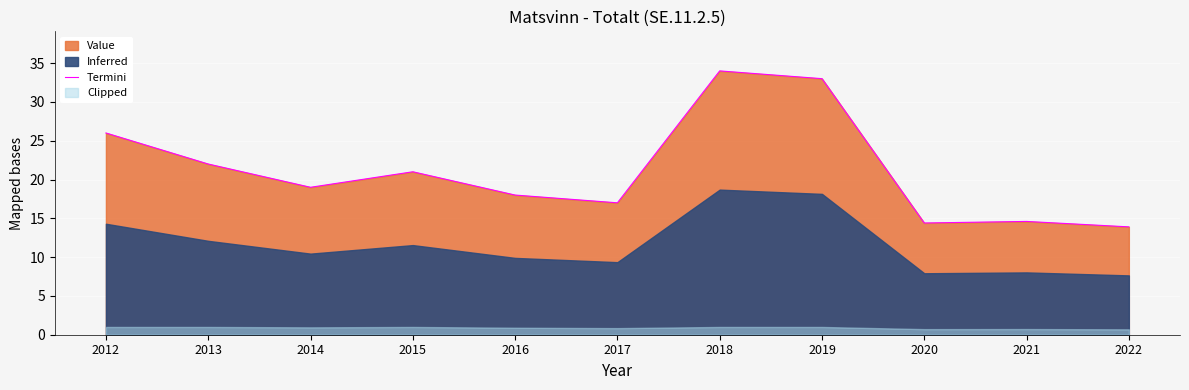

Where is the first local maximum?

2015